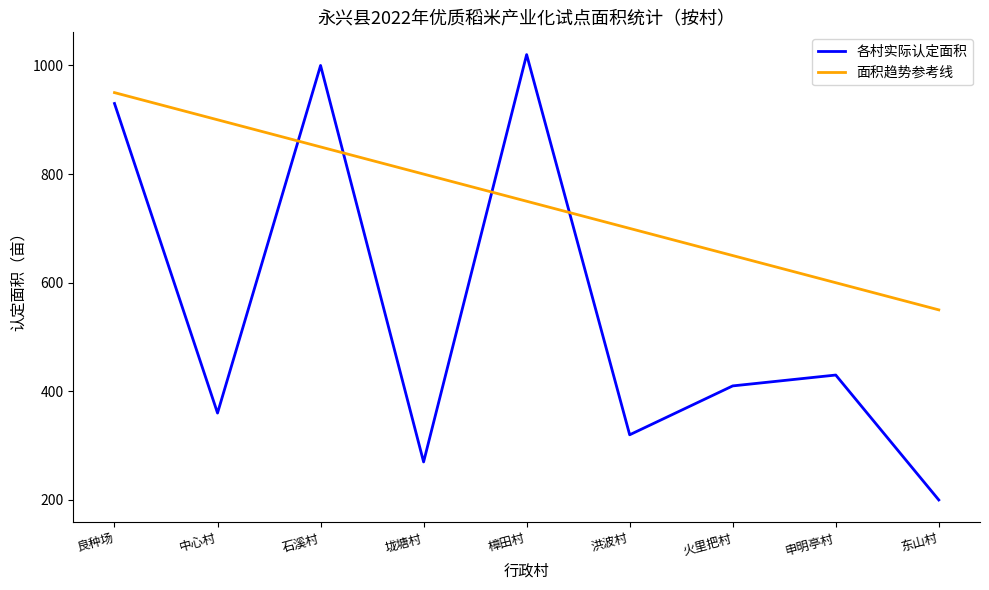

What are all the series names shown in the legend?

各村实际认定面积, 面积趋势参考线